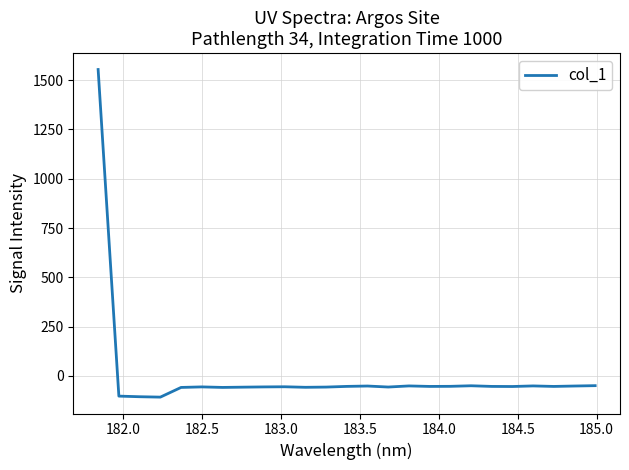

What is the maximum value shown in the chart?

1554.0